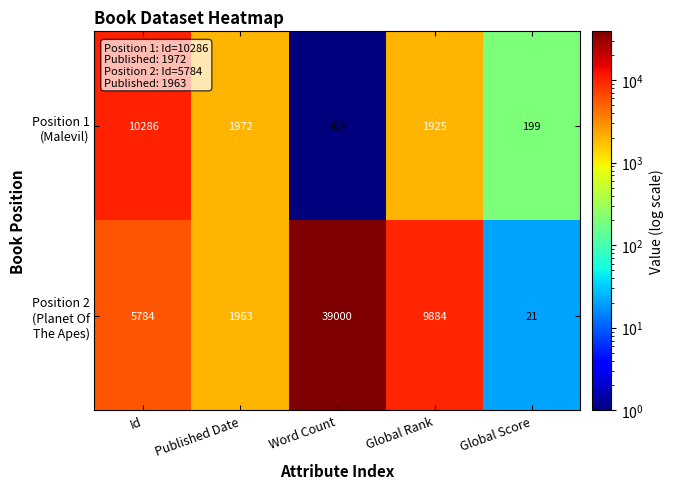

What is the difference between the highest and lowest values at Global Score?

178